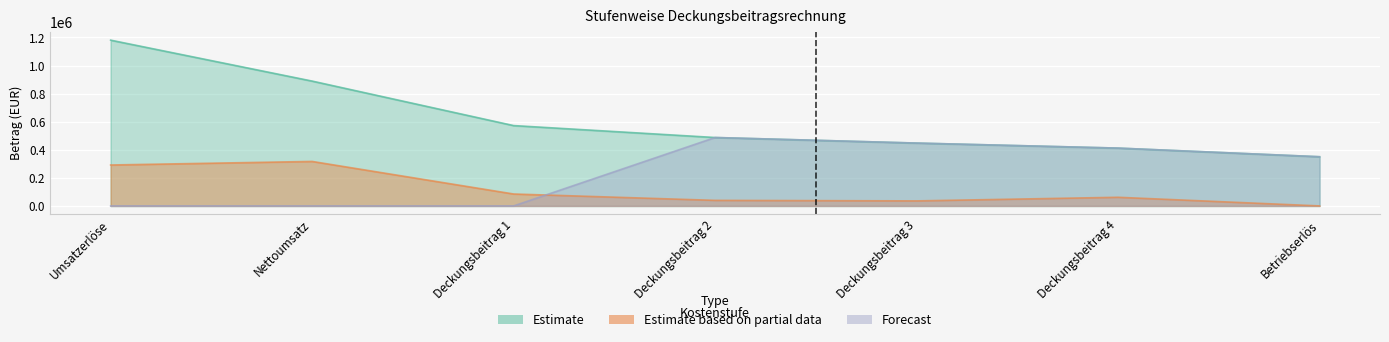

How many interior local peaks does the Estimate based on partial data series have?

2